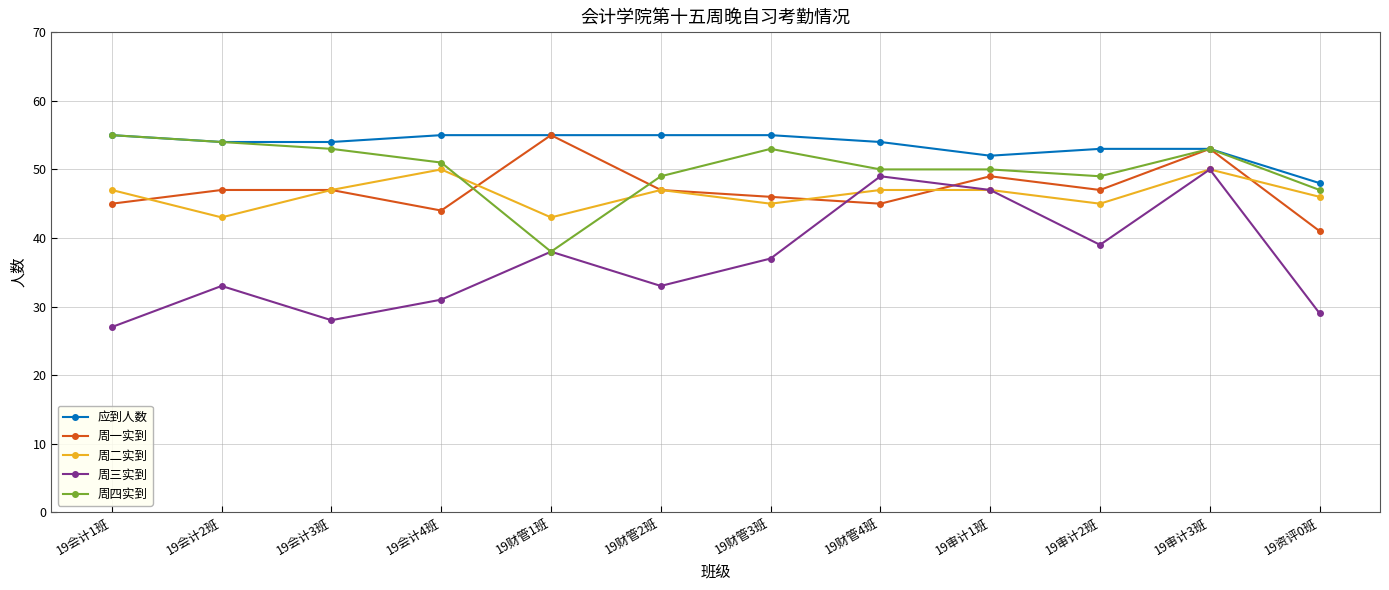

Where is the first local minimum for 周三实到?

19会计3班